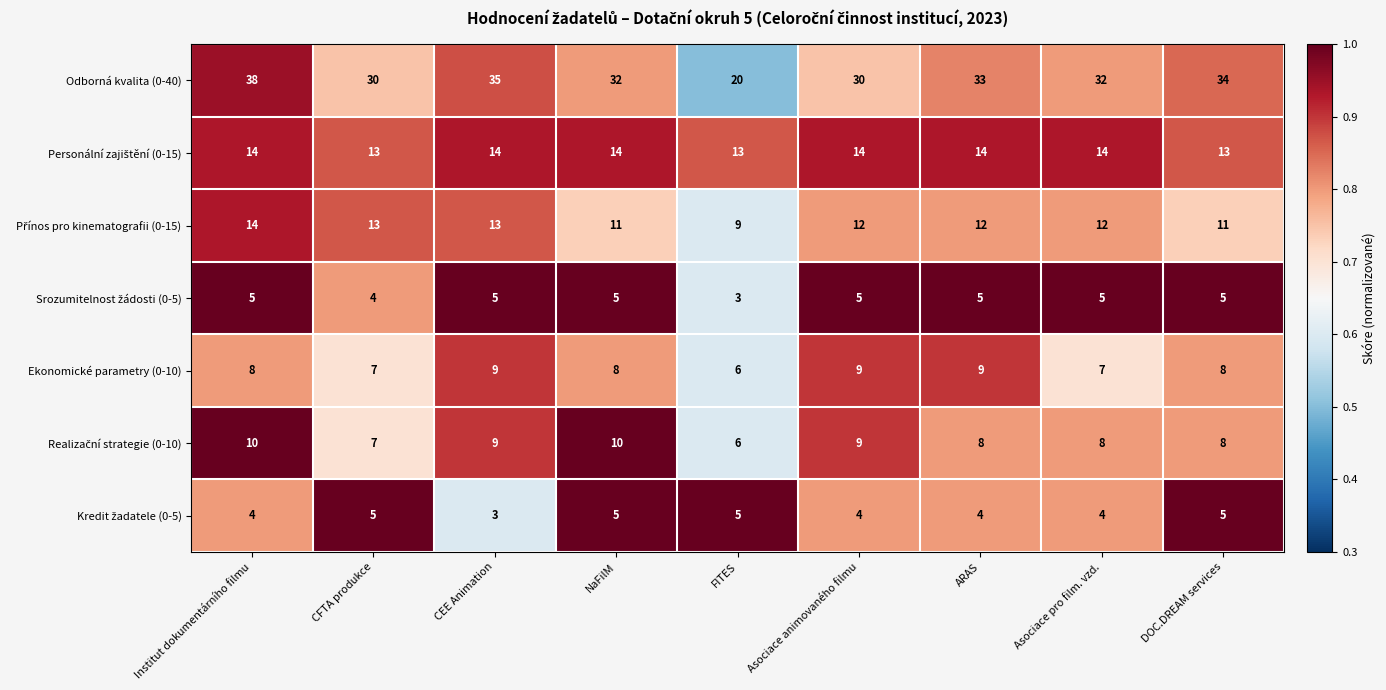

What is the difference between the second highest and second lowest values in the Odborná kvalita (0-40) series?

5